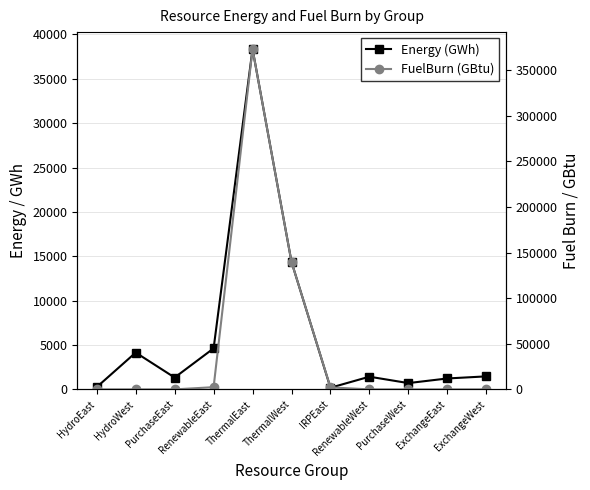

Which series ends up on top after the final intersection of FuelBurn (GBtu) and Energy (GWh)?

Energy (GWh)